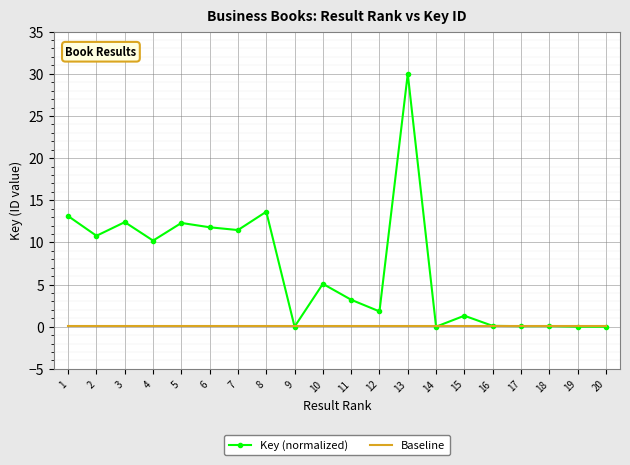

Where does the Key (normalized) series first go above 5?

1